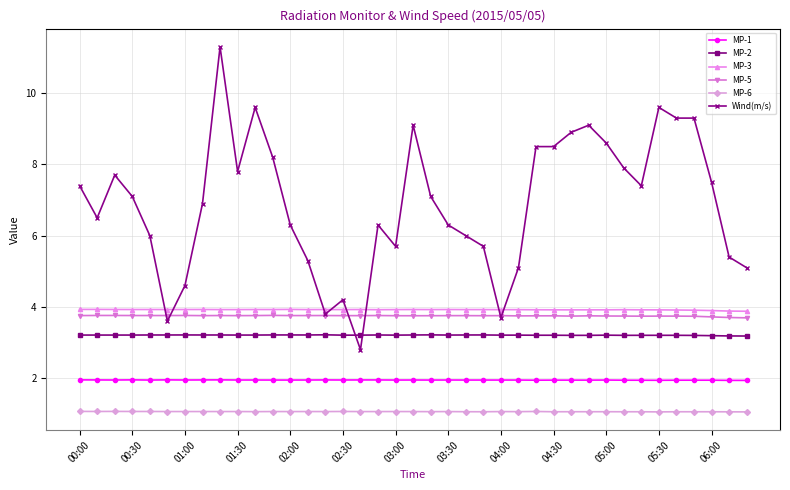

True or false: MP-2 and MP-1 cross at least once.

False